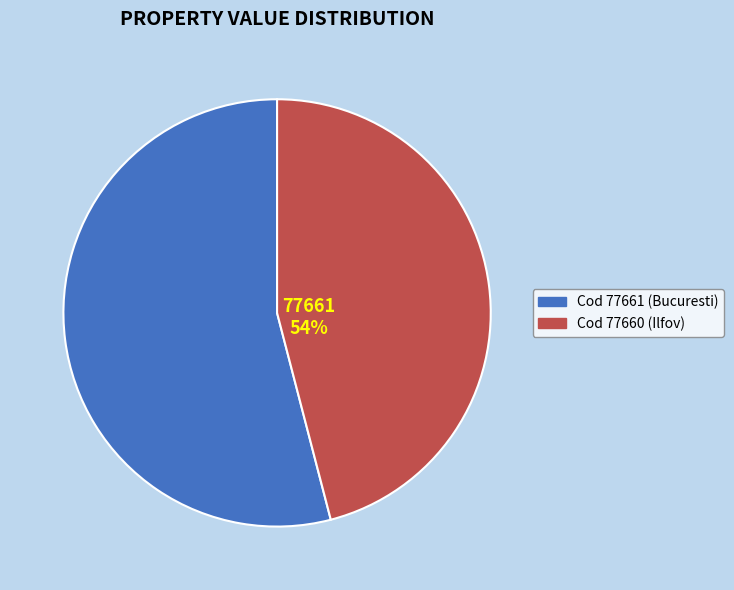

To the nearest percent, what is the difference between the largest and smallest slice percentages?

8%